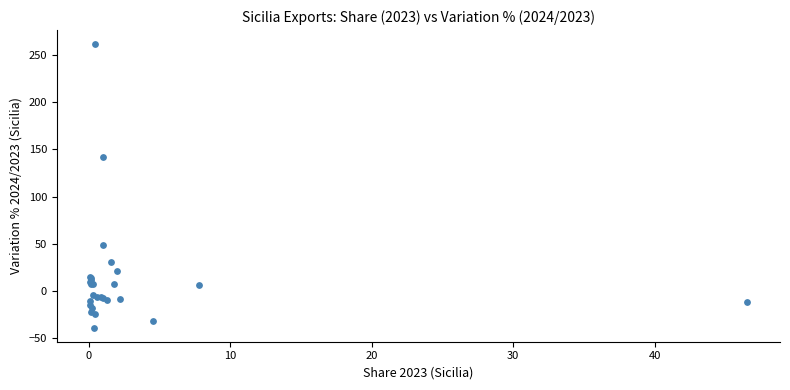

What Y value in the scatter plot is closest to 111?

141.8